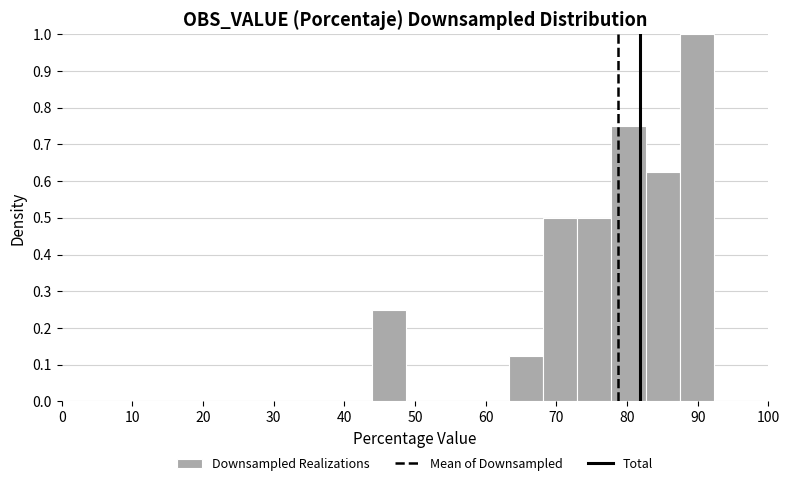

What is the height of the bar covering 78 to 83 on the x-axis? Neither the bar edges nor the heights are printed on the chart, so give them approximately, as read against the axes.

0.75